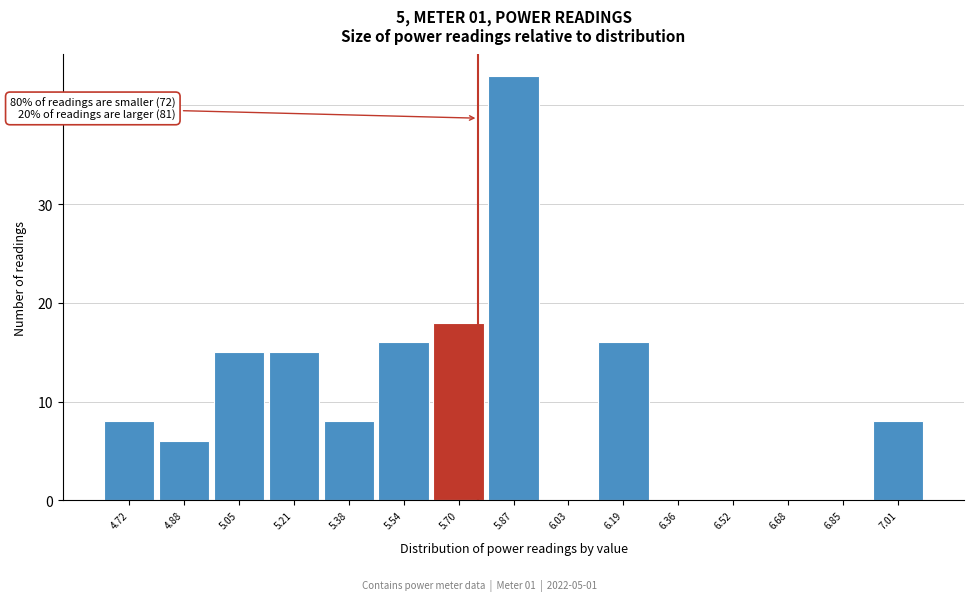

Which range on the x-axis has the tallest bar?

5.78 to 5.94